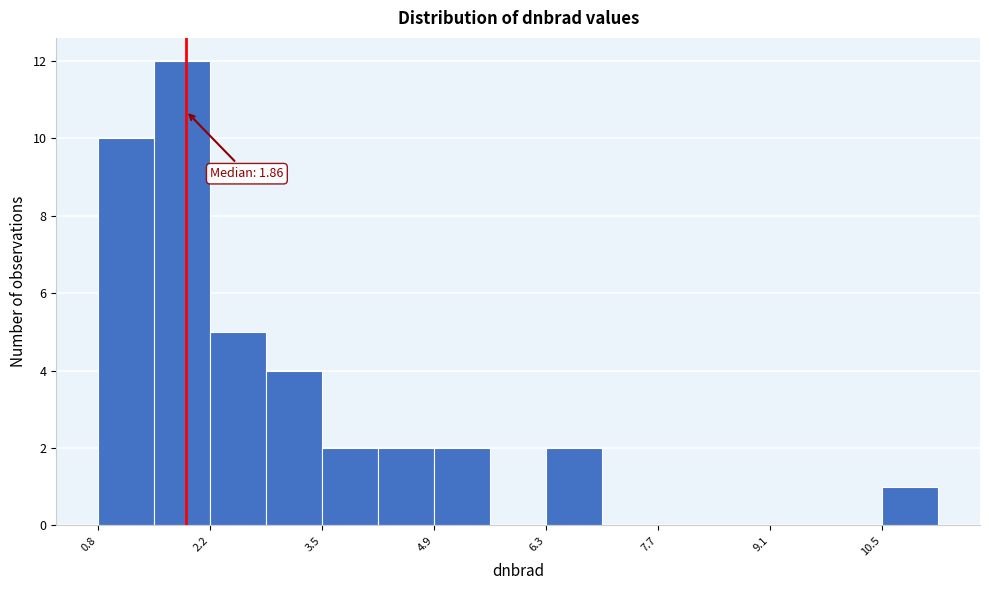

Around what value on the x-axis is the tallest bar? Give the approximate position of its centre, as read against the axis.

1.8